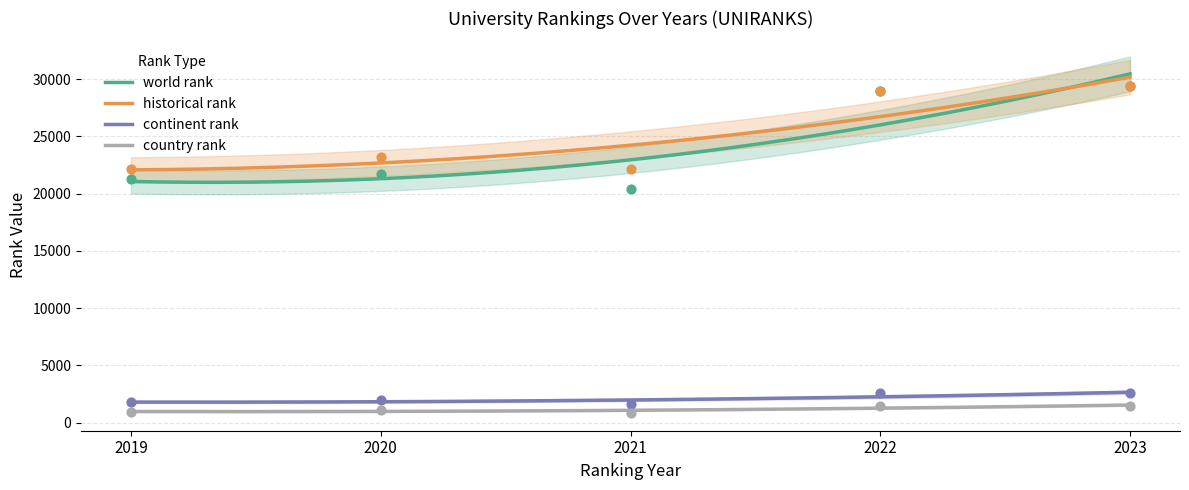

At how many categories does at least one series exceed 7624?

5